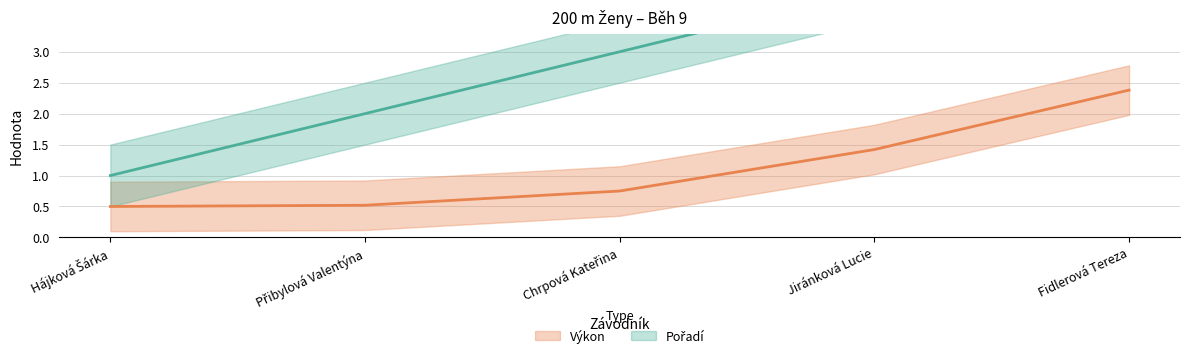

What is the sum of all Výkon values?

5.6